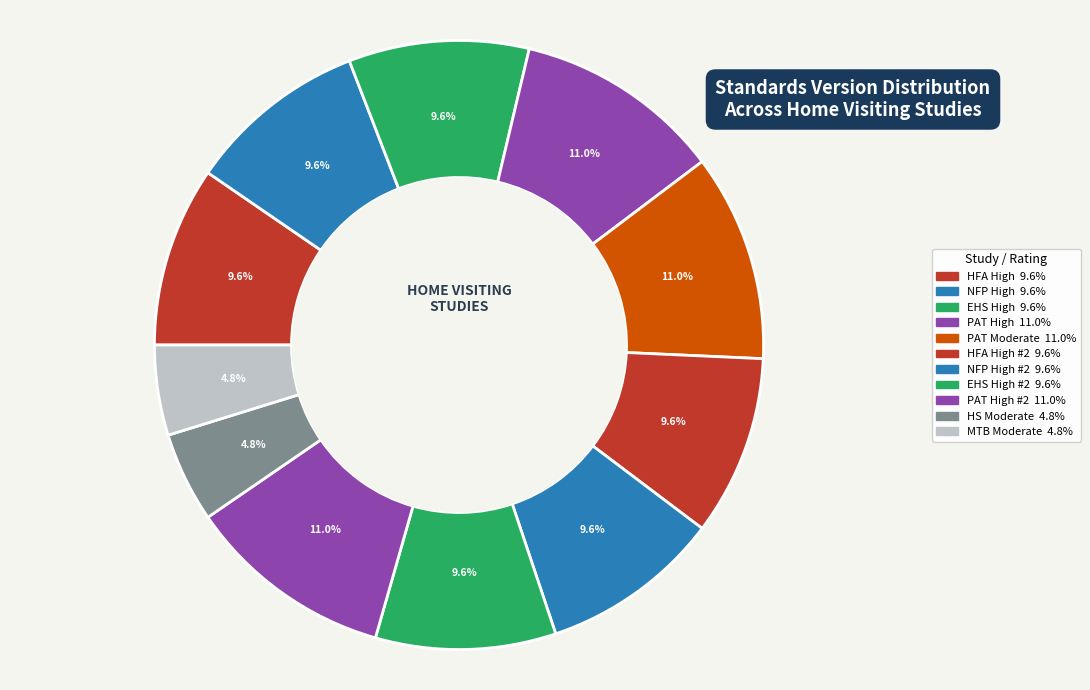

To the nearest percent, what is the average slice percentage?

9%